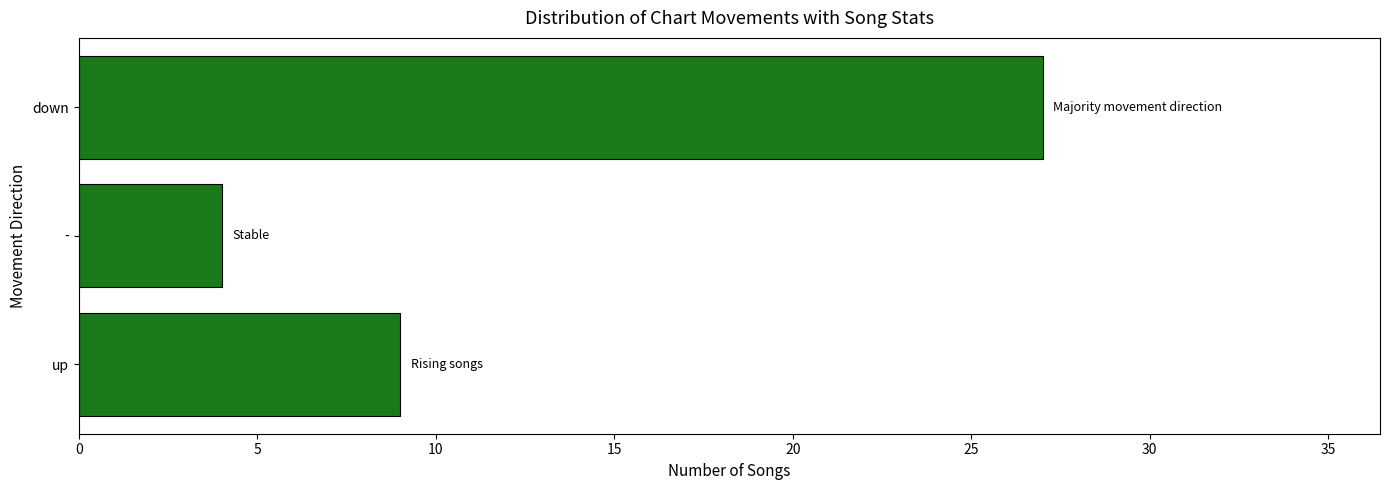

How many data points are less than 9?

1